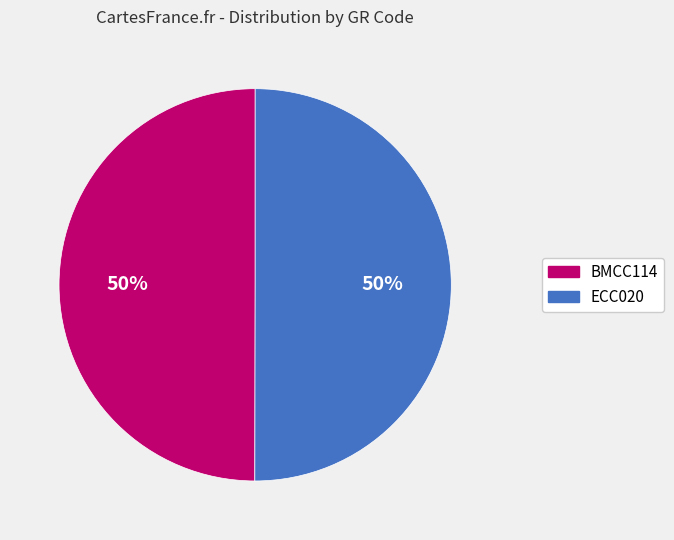

To the nearest percent, what portion does BMCC114 represent?

50%